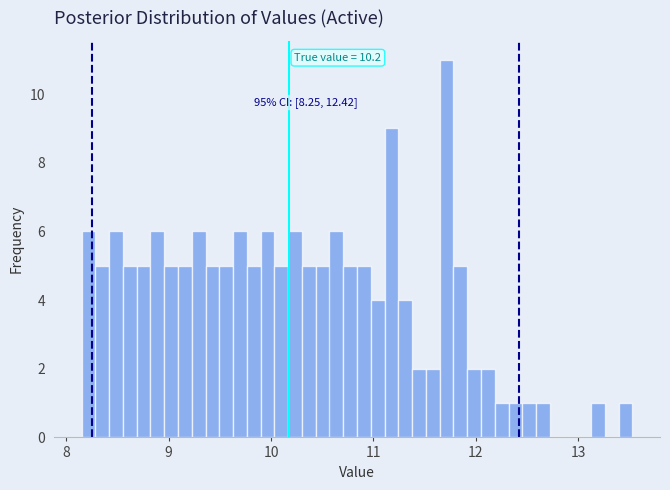

Read against the x-axis, roughly where is the centre of the tallest bar?

11.7